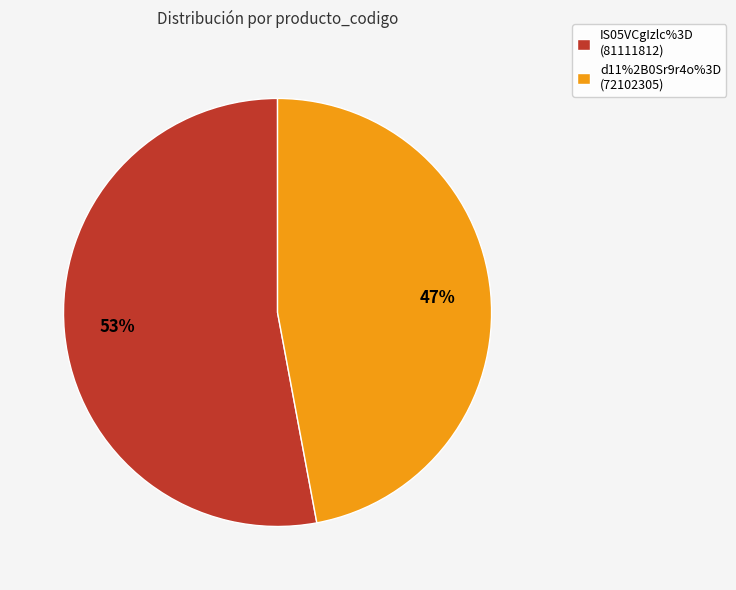

How many slices are in this pie chart?

2